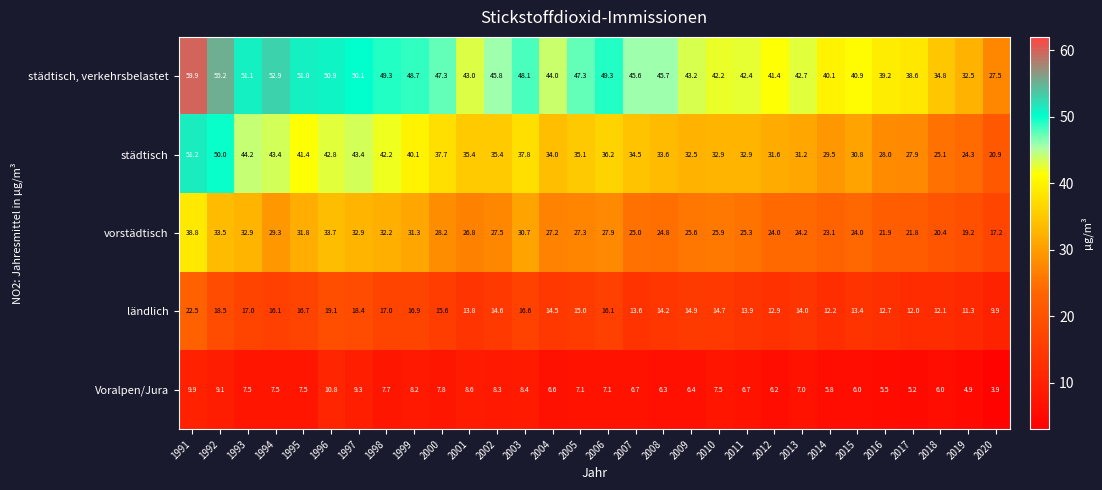

The value of städtisch at 2009 is 32.5. True or false?

True